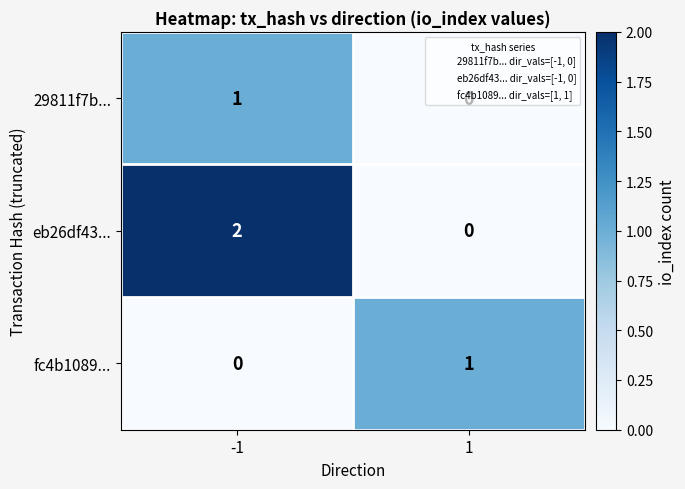

The value of 29811f7b... at 1 is 0. True or false?

True